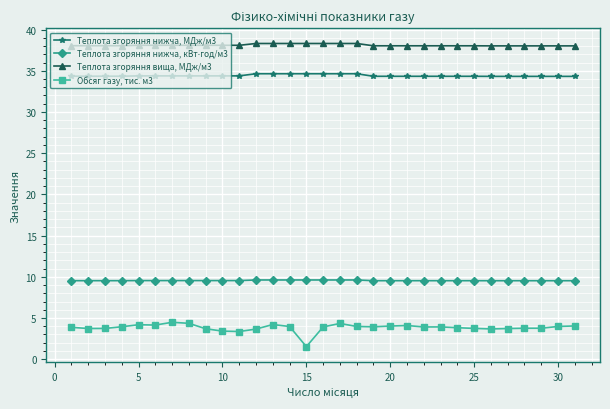

What is the value of the Теплота згоряння нижча, МДж/м3 point at the 23rd from the left?

34.3